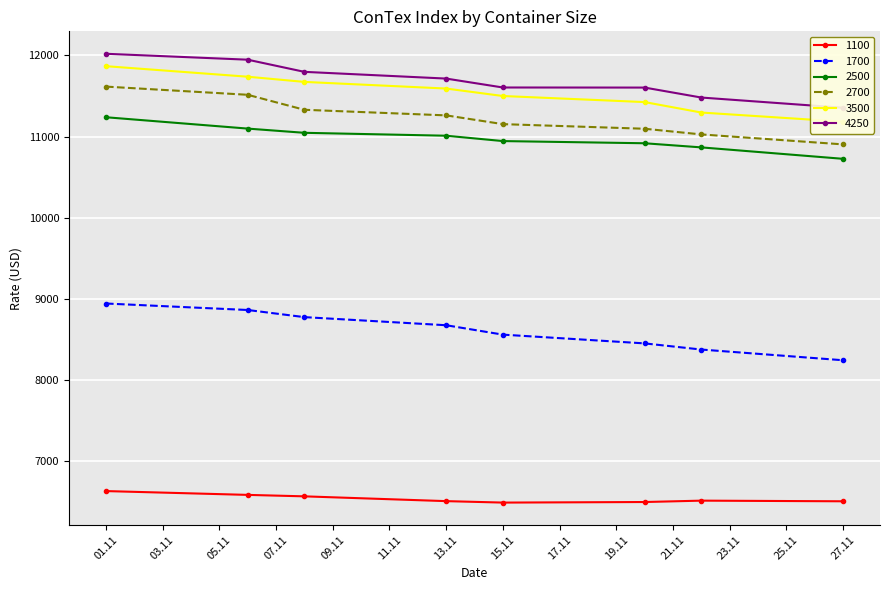

Which series has the largest range (max minus min)?

2700